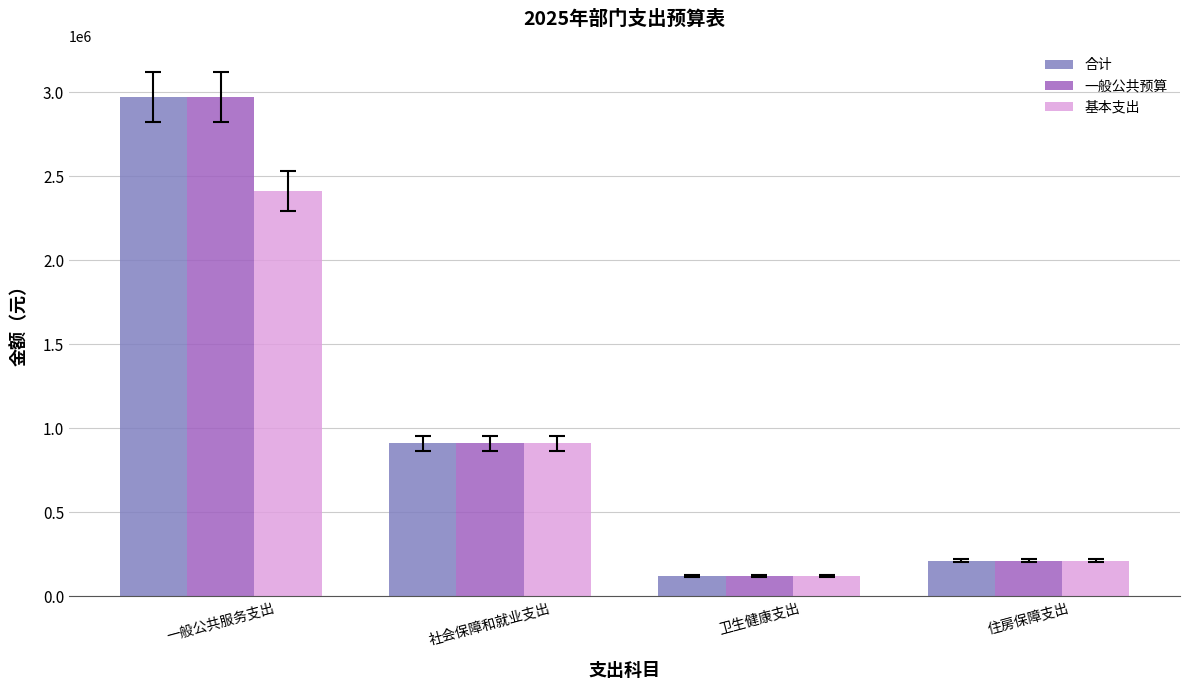

Reading left to right, extract all data points from this chart.

合计: 2969694.7	911222.9	121891.1	212475.0
一般公共预算: 2969694.7	911222.9	121891.1	212475.0
基本支出: 2412594.7	911222.9	121891.1	212475.0